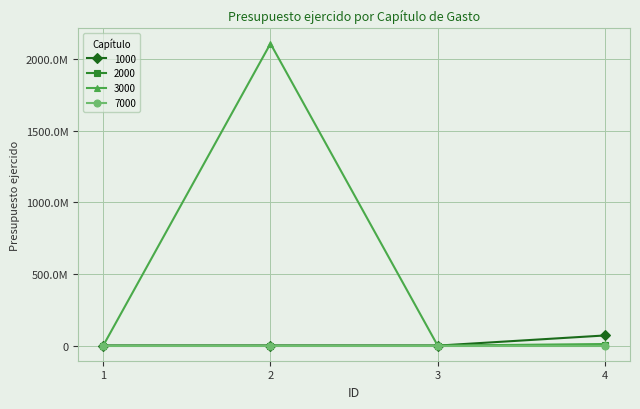

True or false: 1000 and 3000 cross at least once.

False